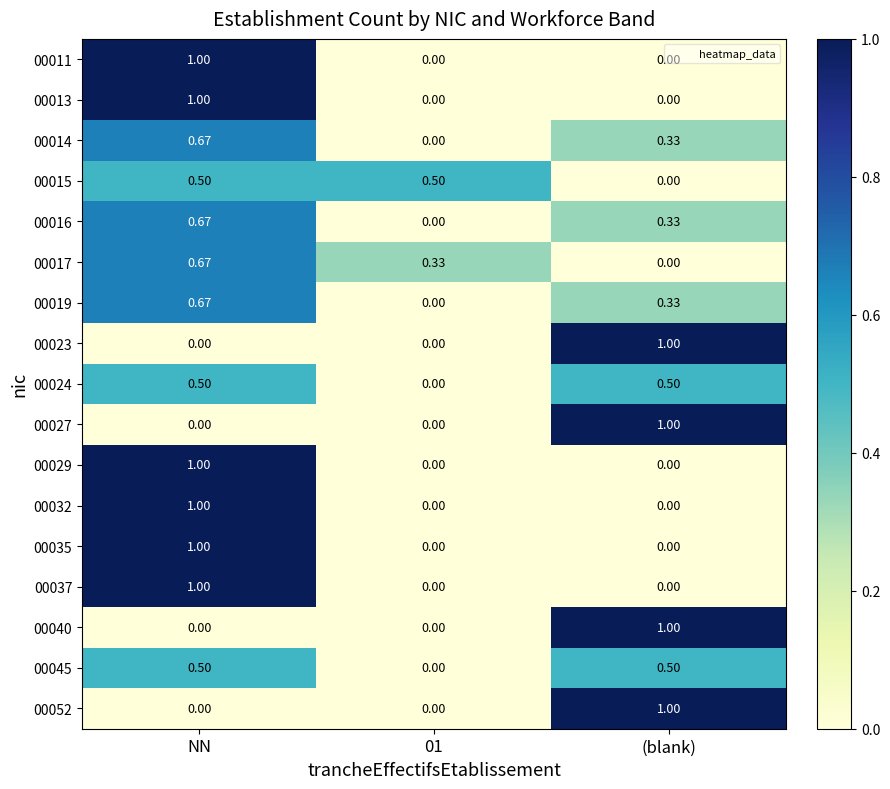

Is the value of 00024 at NN greater than the value of 00045 at 01?

Yes